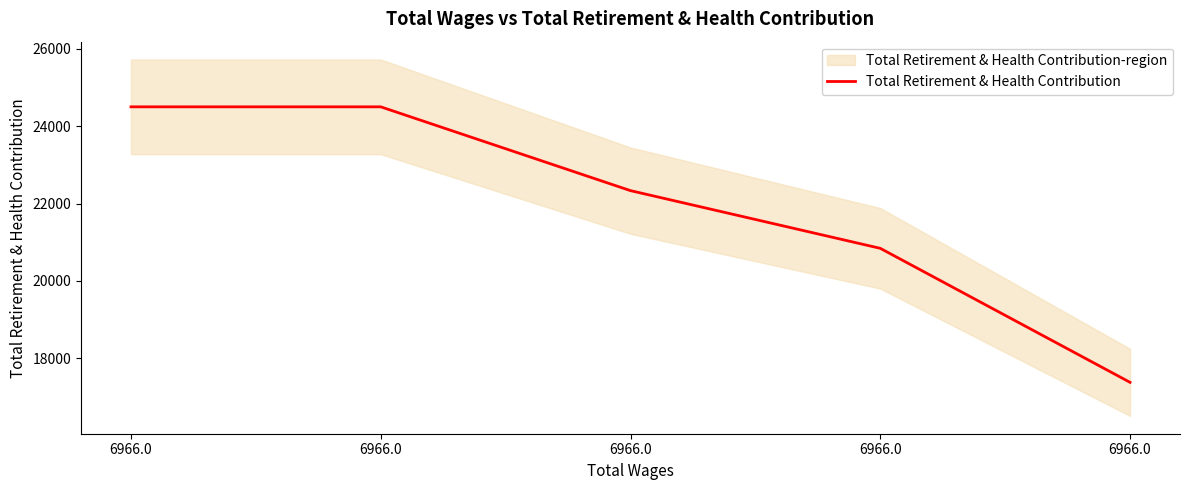

Rank the categories by value from lowest to highest.

6966.0, 6966.0, 6966.0, 6966.0, 6966.0